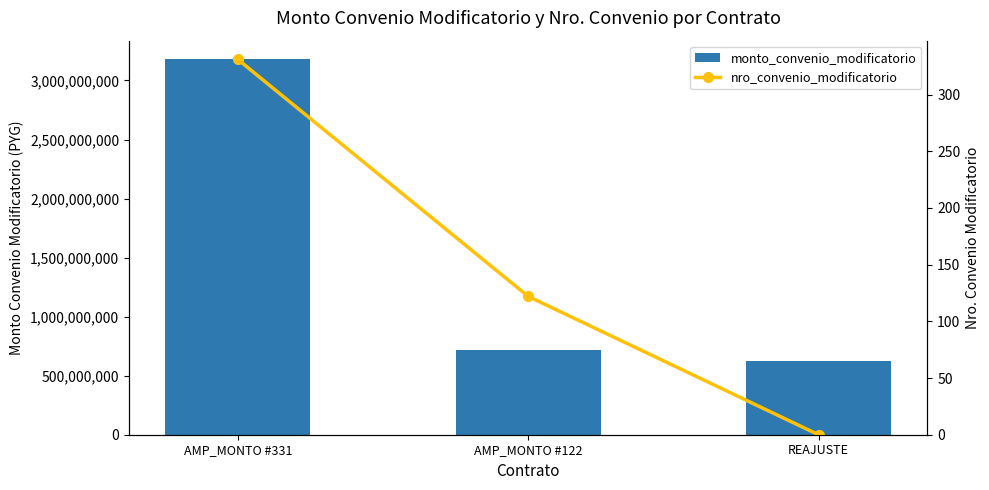

Rank the series by their maximum value, from lowest to highest.

nro_convenio_modificatorio, monto_convenio_modificatorio